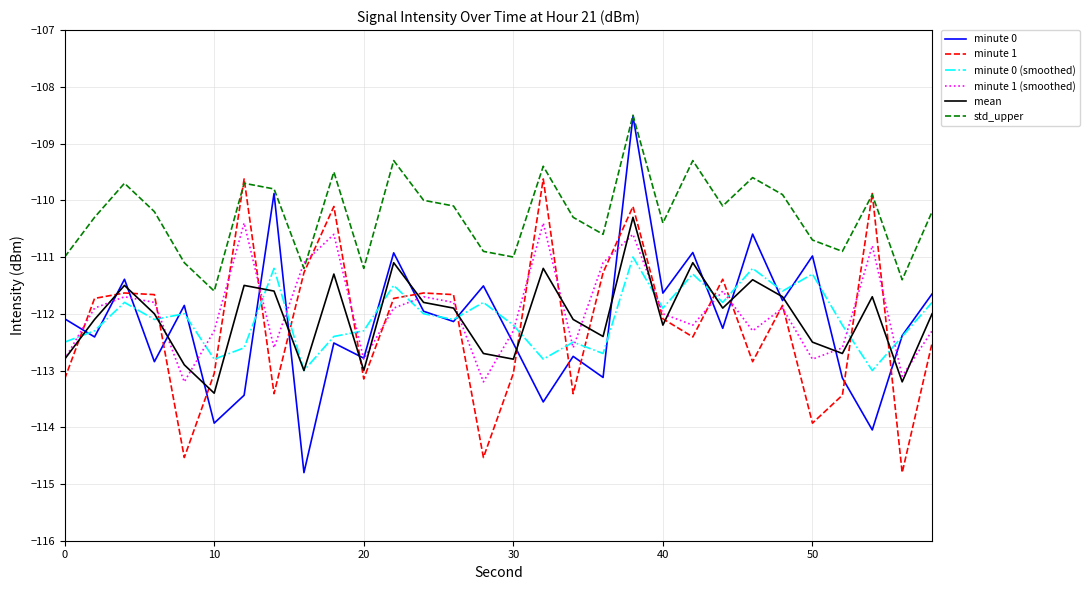

What is the maximum value shown in the chart?

-108.5